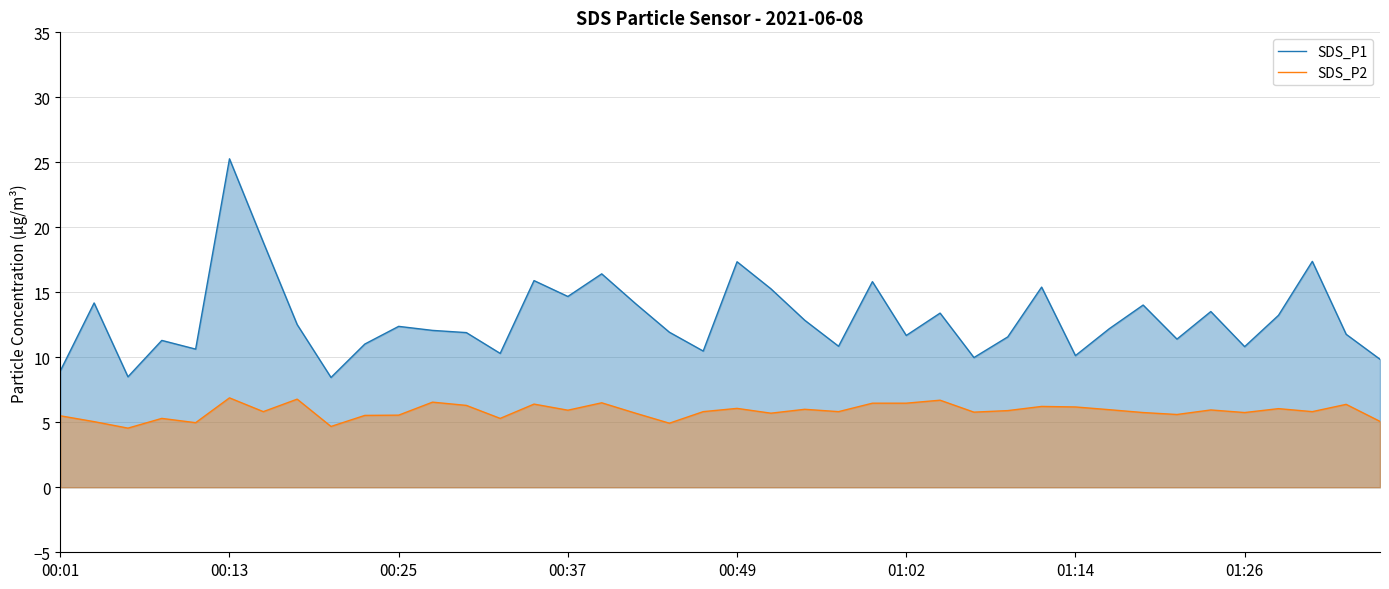

What is the average value of the SDS_P1 series?

13.0